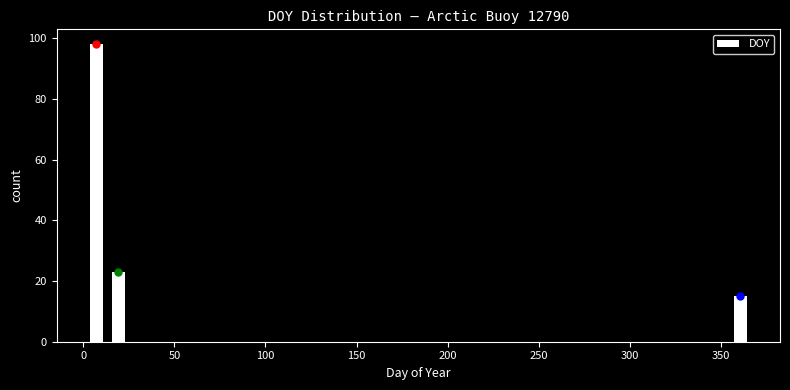

Around what value on the x-axis is the tallest bar? Give the approximate position of its centre, as read against the axis.

5